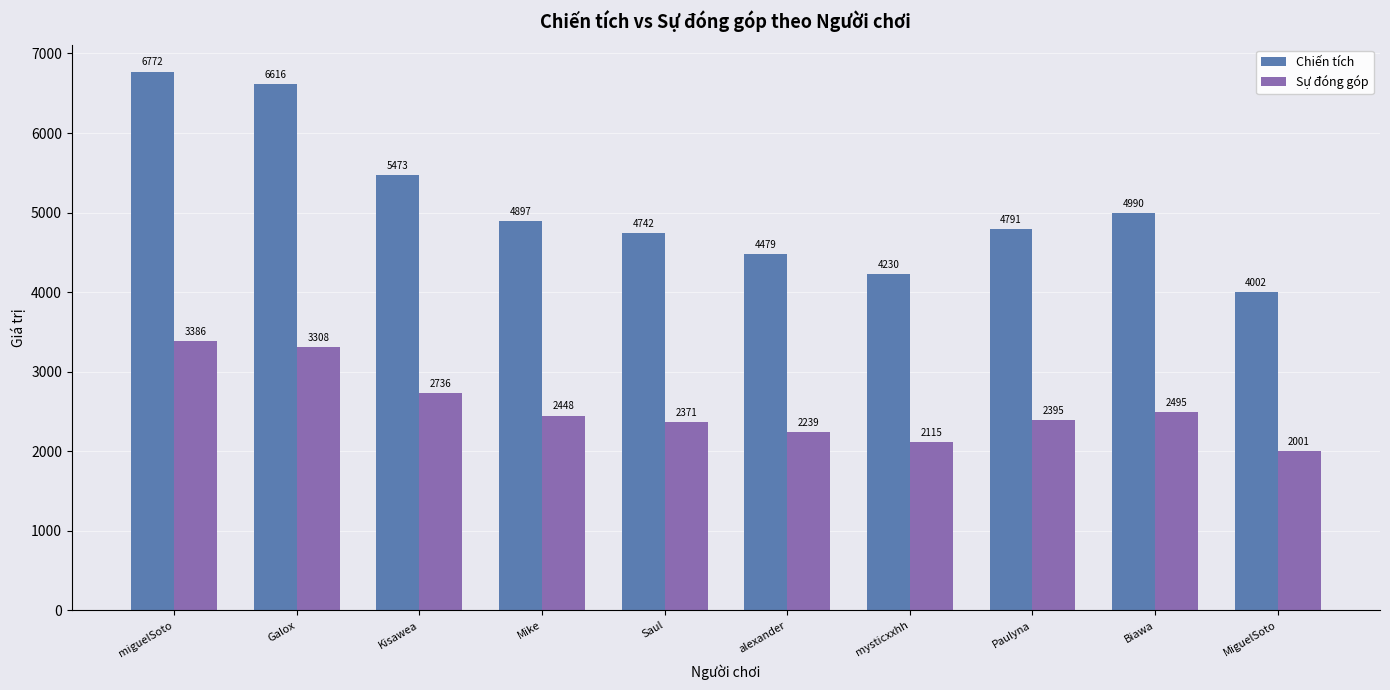

At miguelSoto, list the series in order from largest to smallest.

Chiến tích, Sự đóng góp